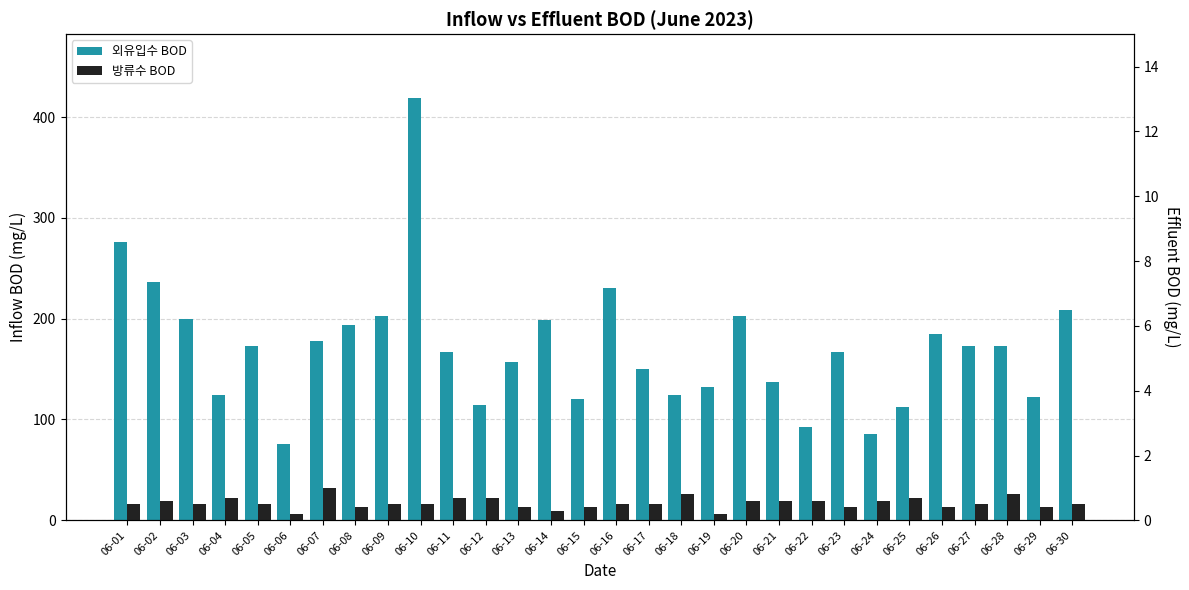

What is the minimum value shown in the chart?

0.2